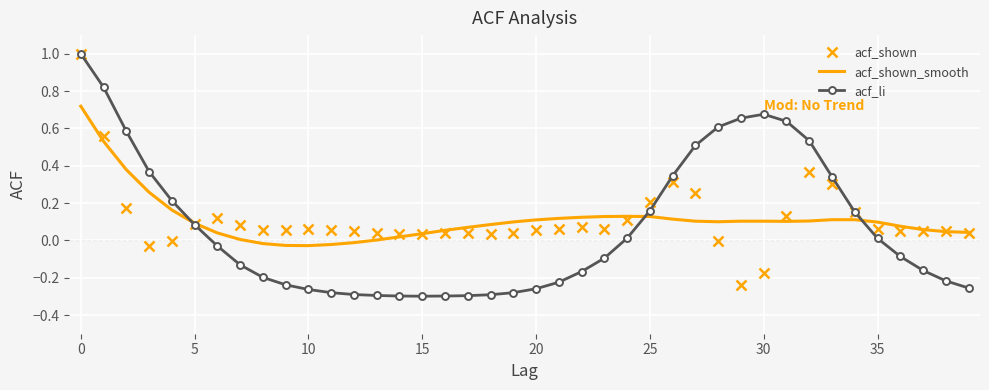

What is the highest value of the acf_shown series?

1.0